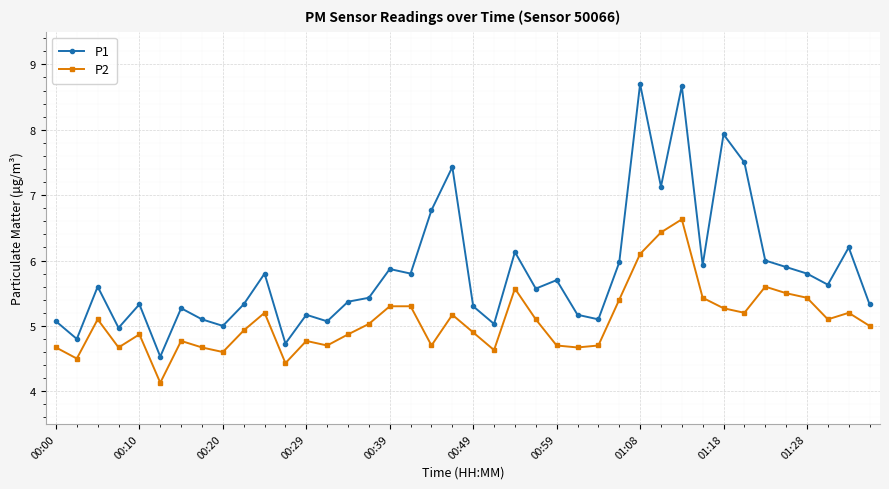

List the series in order of their peak value, lowest first.

P2, P1